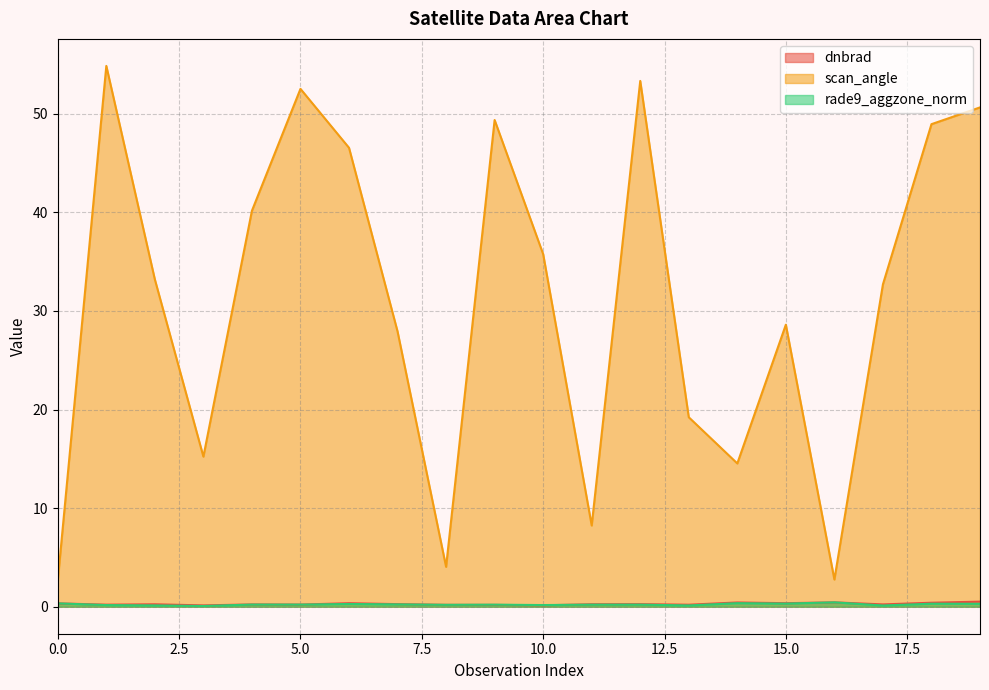

What is the sum of the rade9_aggzone_norm values at 1 and 17?

0.3